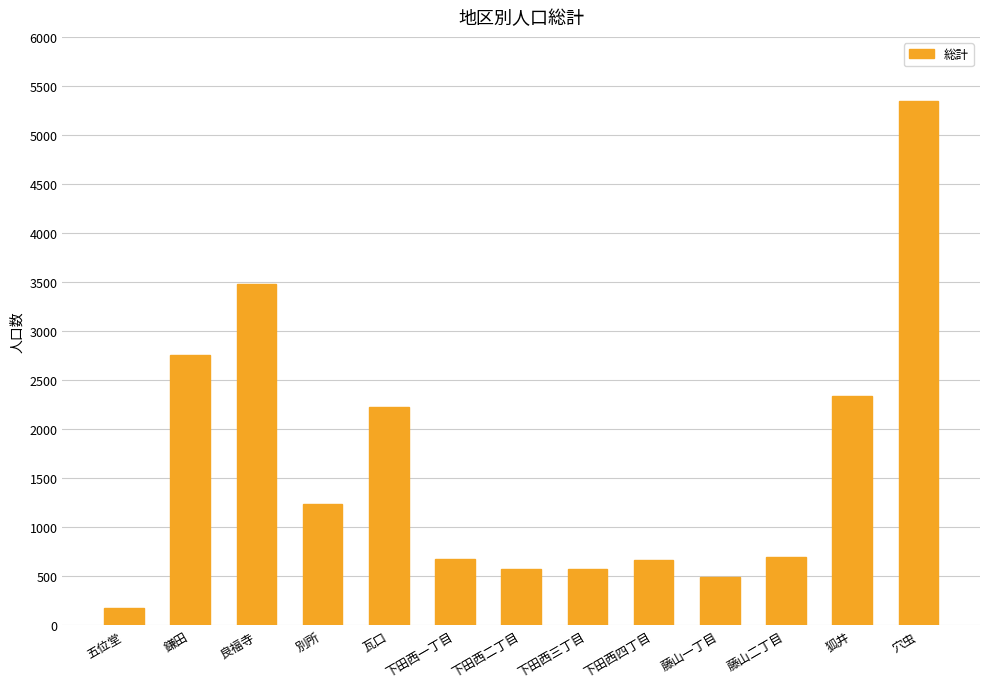

What is the sum of all values?

21258